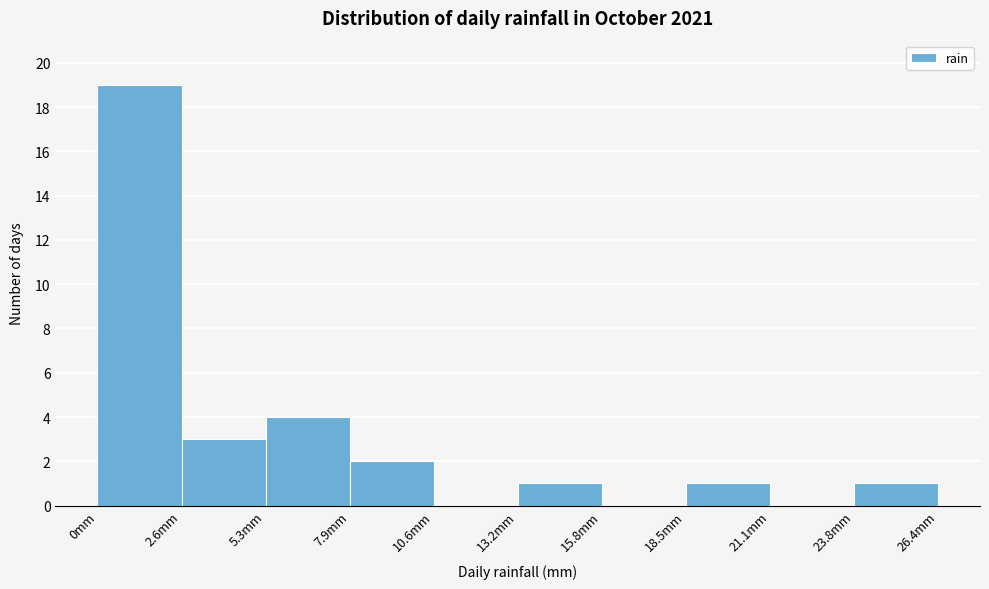

Reading left to right, list every bar in this chart as the range it spans on the x-axis followed by its height. Neither the bar edges nor the heights are printed on the chart, so give them approximately, as read against the axes.

0.0 to 2.5: 19
2.5 to 5.5: 3
5.5 to 8.0: 4
8.0 to 10.5: 2
10.5 to 13.0: 0
13.0 to 16.0: 1
16.0 to 18.5: 0
18.5 to 21.0: 1
21.0 to 24.0: 0
24.0 to 26.5: 1